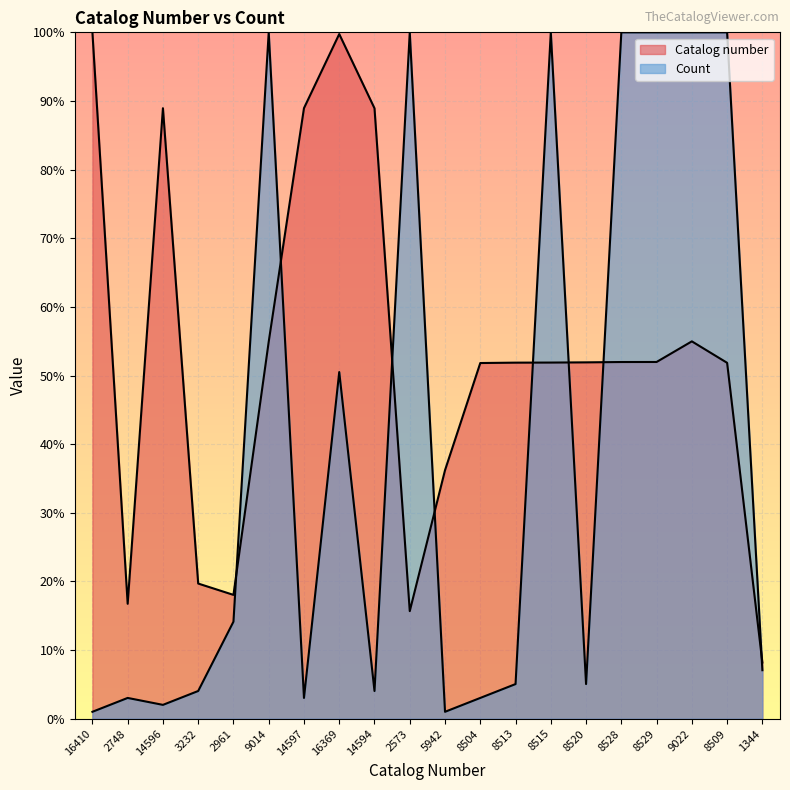

Does the chart display data point markers on the line(s)?

No